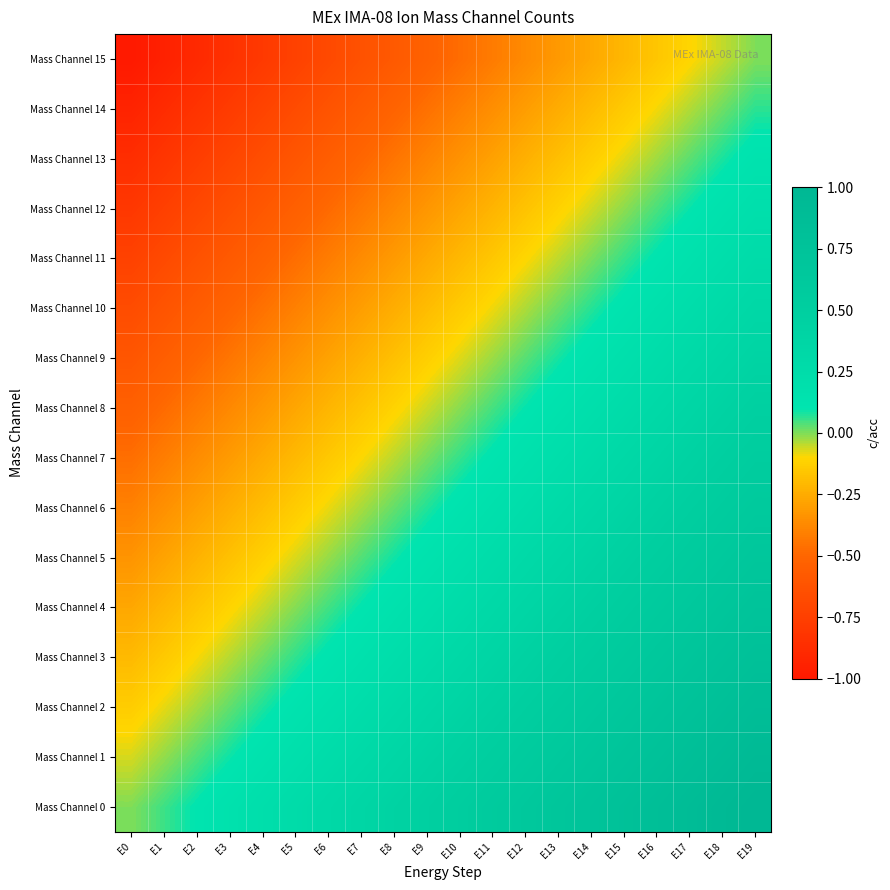

What is the total value across all series at E5?

-3.8